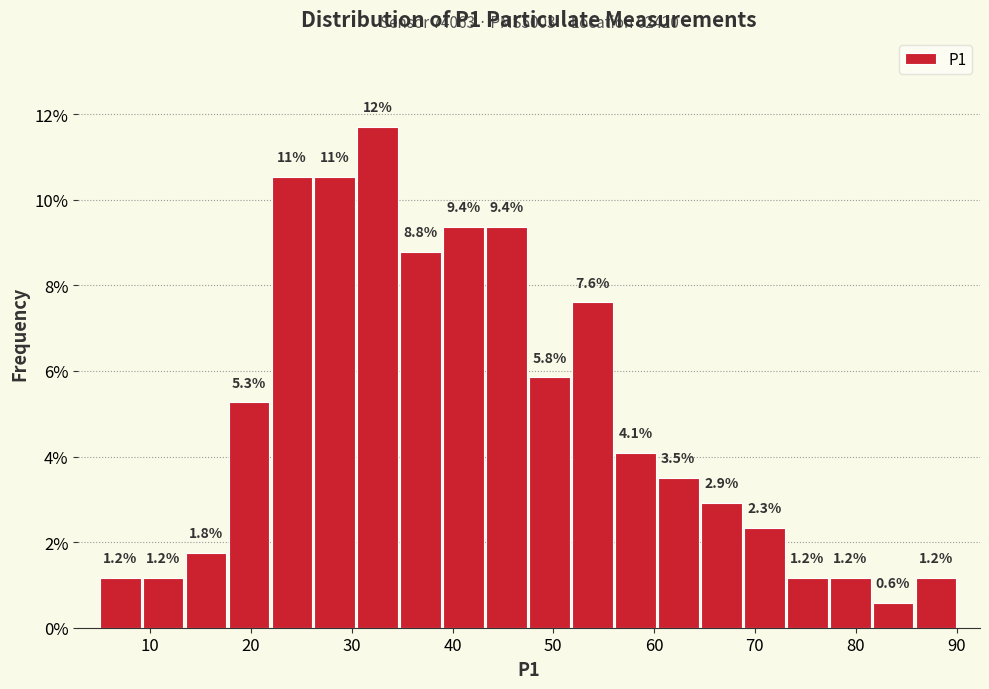

Over which range of the x-axis is the bar tallest?

31 to 35